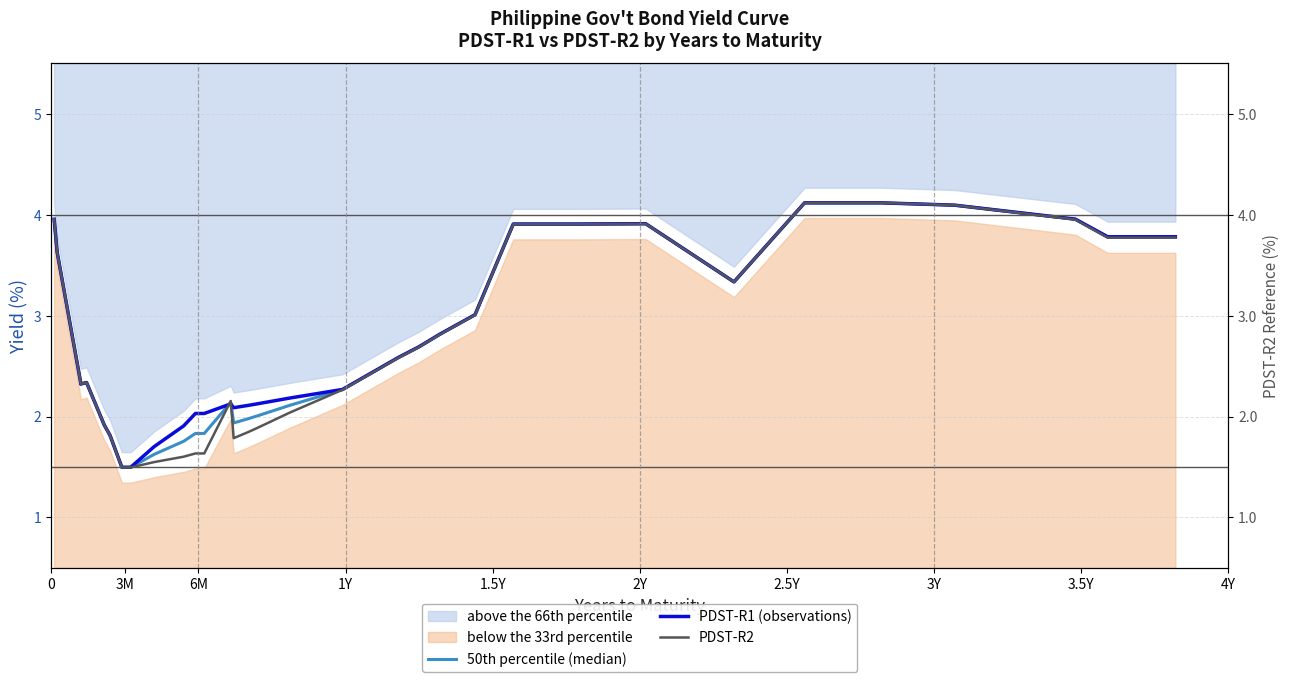

How many interior local valleys does the PDST-R1 (observations) series have?

3